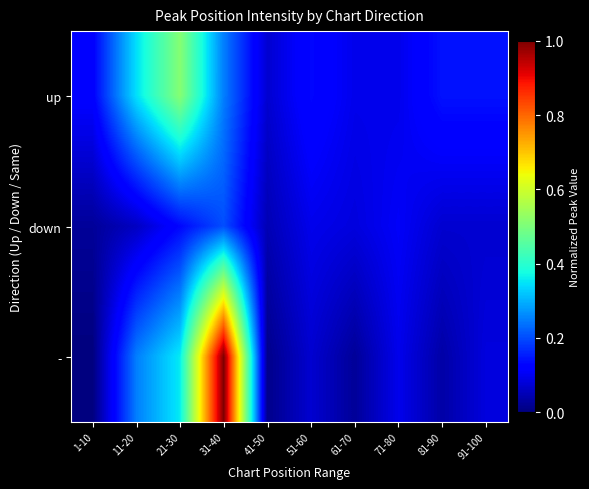

Reading left to right, extract all data points from this chart.

up: 1-10=0.1	11-20=0.3	21-30=0.5	31-40=0.2	41-50=0.1	51-60=0.1	61-70=0.1	71-80=0.1	81-90=0.1	91-100=0.1
down: 1-10=0.0	11-20=0.1	21-30=0.1	31-40=0.2	41-50=0.0	51-60=0.1	61-70=0.1	71-80=0.1	81-90=0.1	91-100=0.1
-: 1-10=0.0	11-20=0.2	21-30=0.4	31-40=1.0	41-50=0.0	51-60=0.1	61-70=0.0	71-80=0.1	81-90=0.0	91-100=0.1